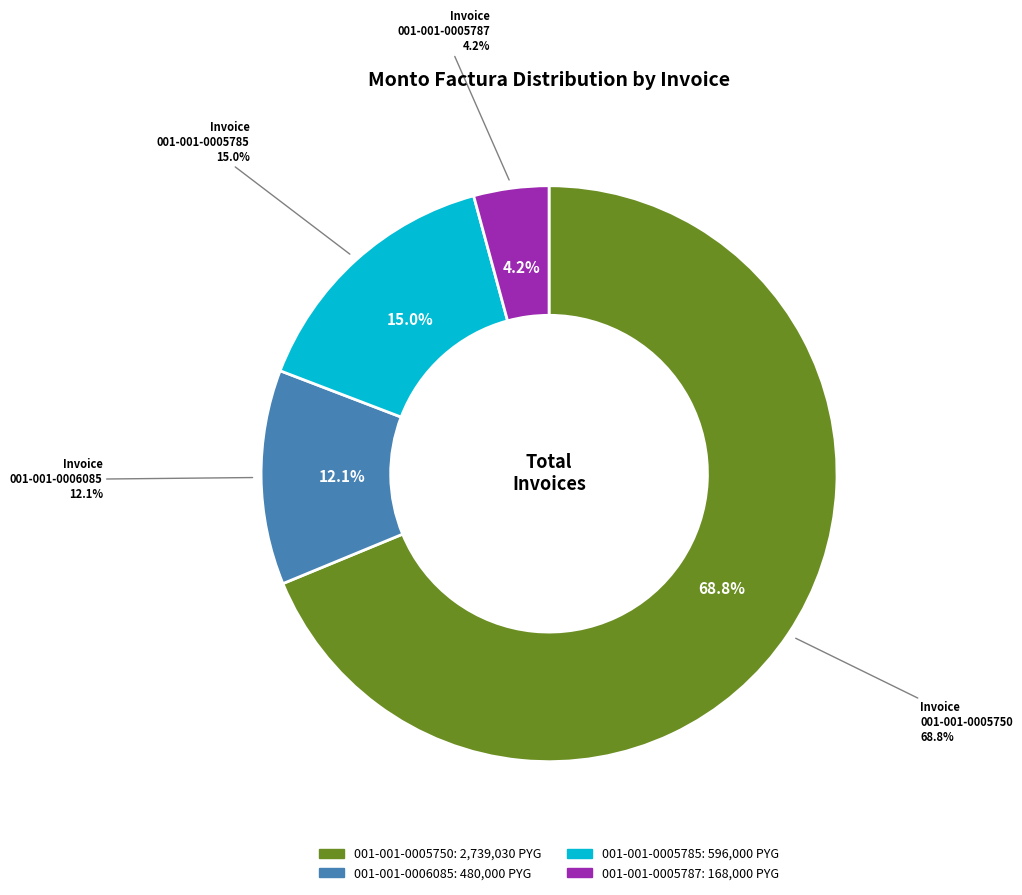

Is there a majority slice in this chart?

Yes